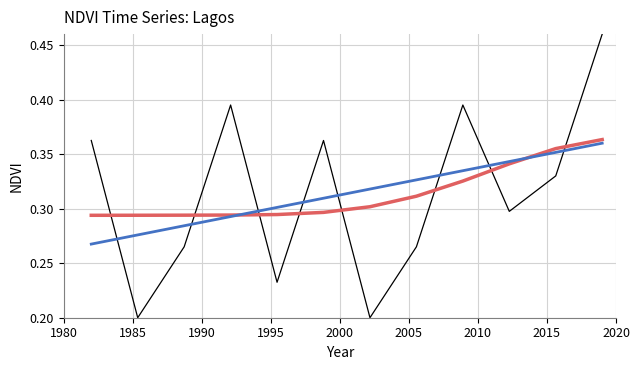

Does the chart display data point markers on the line(s)?

No